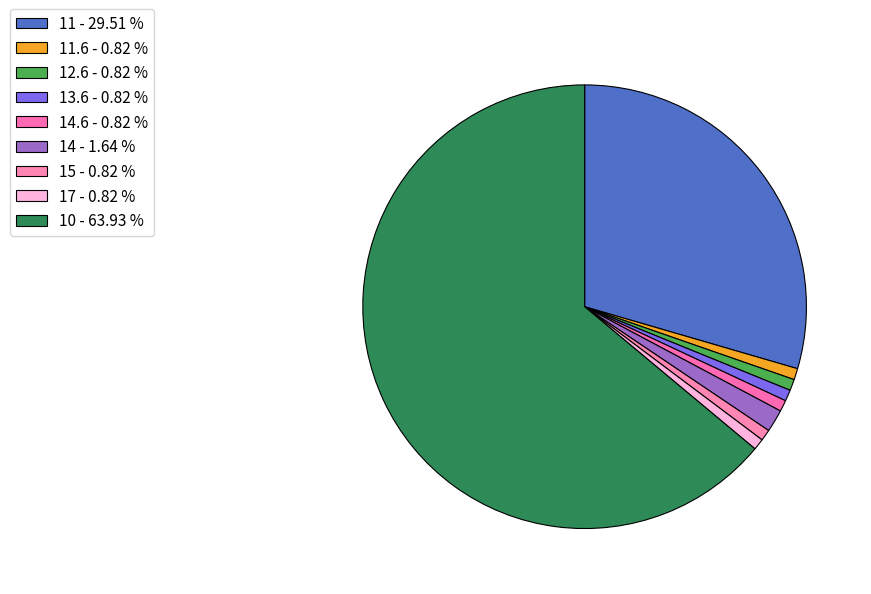

How many slices are in this pie chart?

9